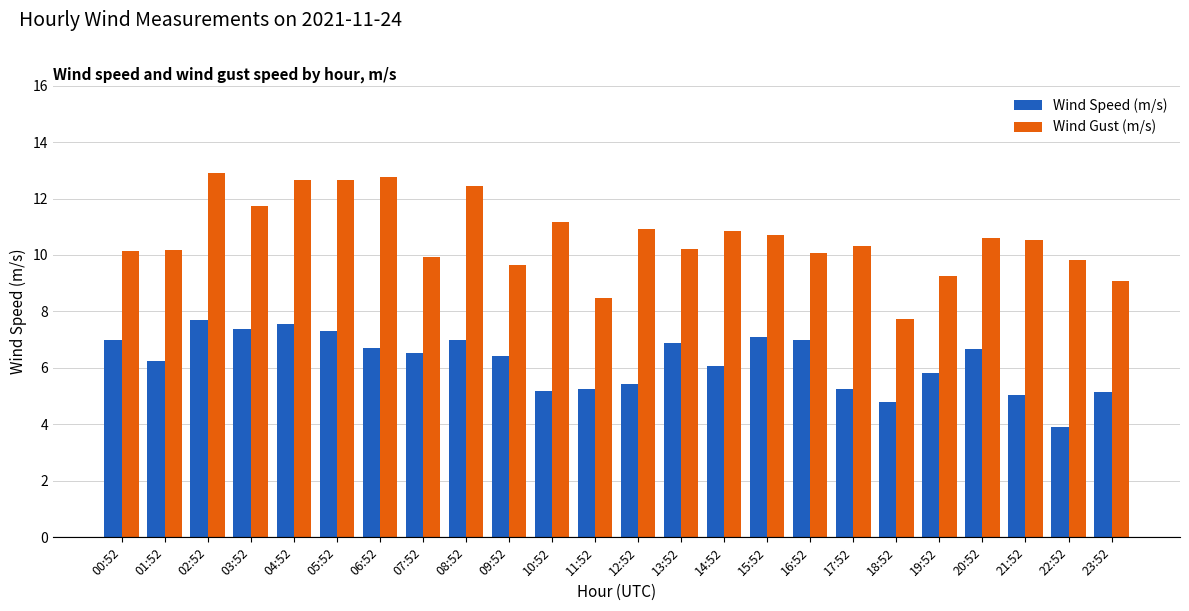

What is the difference between the highest and lowest values at 07:52?

3.4